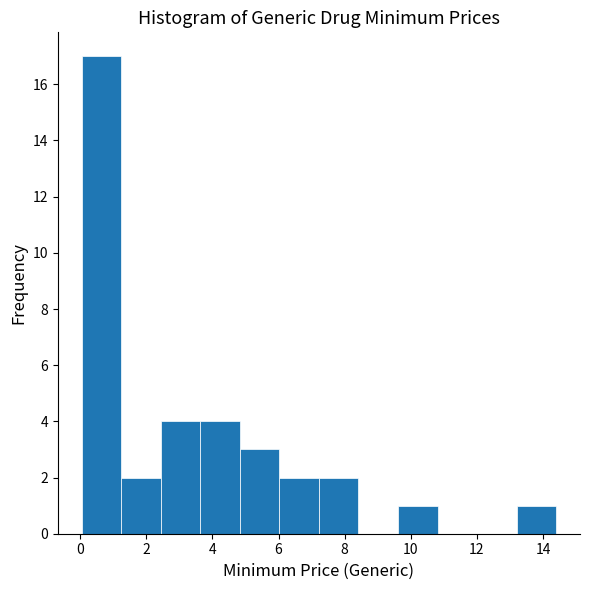

Over which range of the x-axis is the bar tallest?

0.0 to 1.2